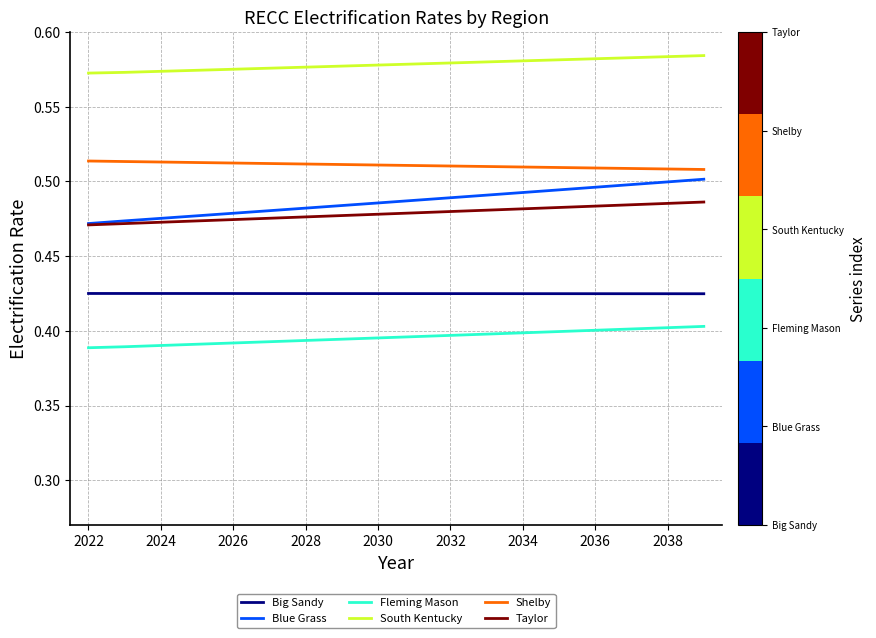

True or false: Fleming Mason and Shelby intersect in this chart.

False